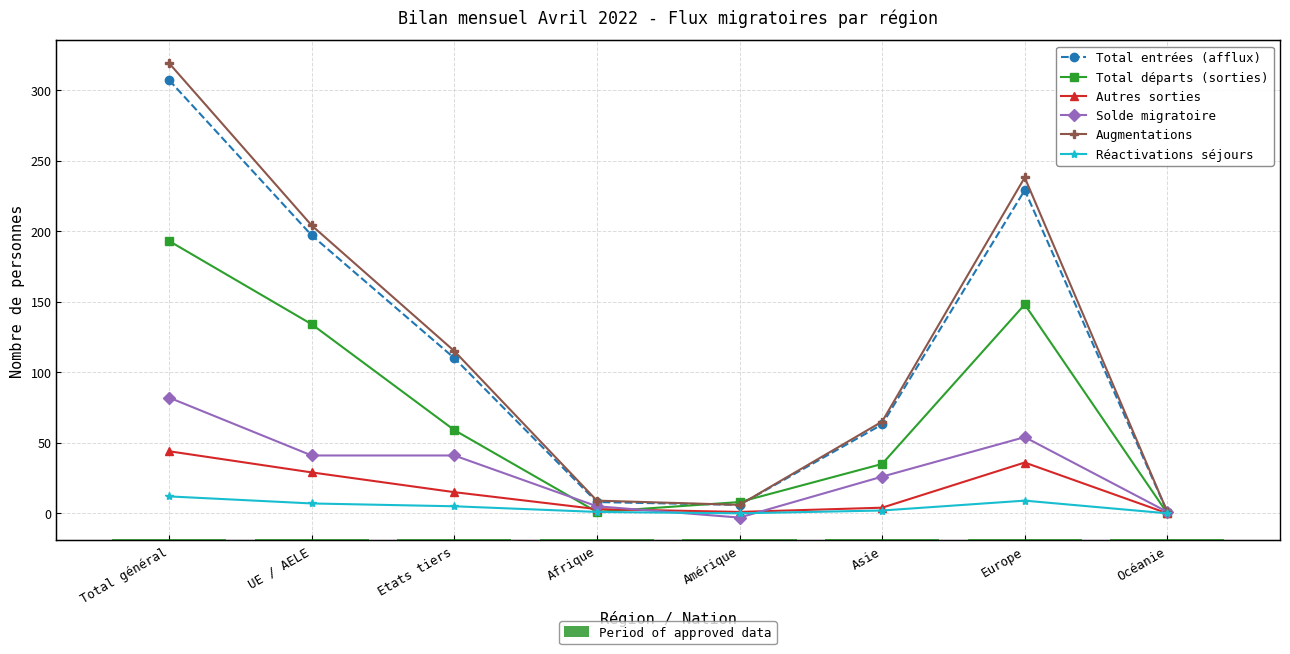

Which series has the largest range (max minus min)?

Augmentations